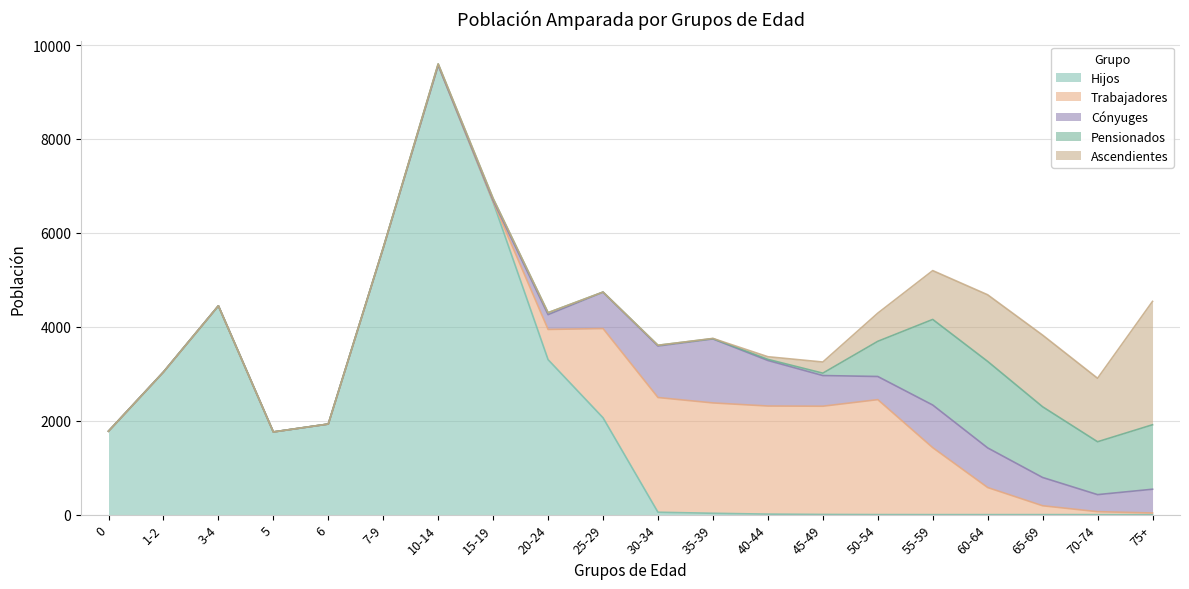

How many lines are shown in the chart?

5